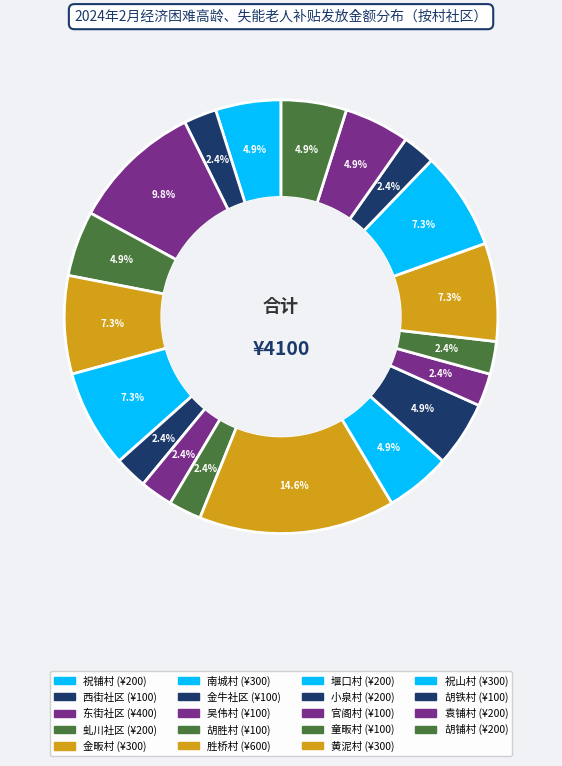

Count the number of slices in the pie.

19